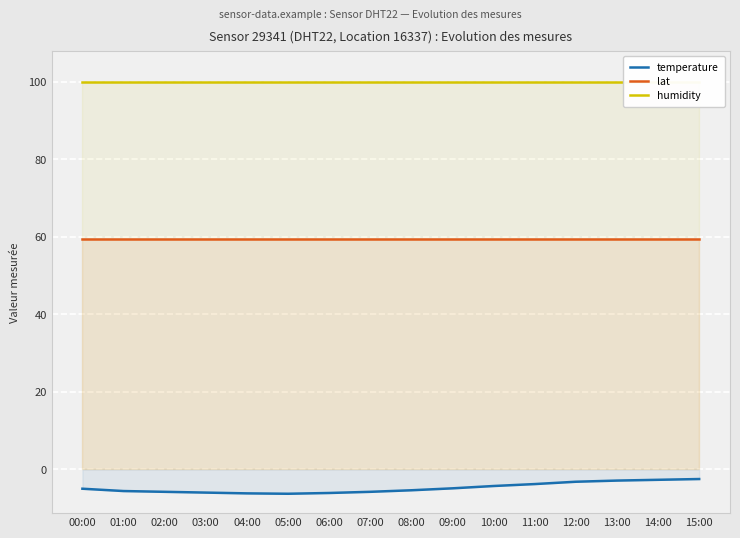

What is the difference between the maximum and second lowest values in the temperature series?

3.7